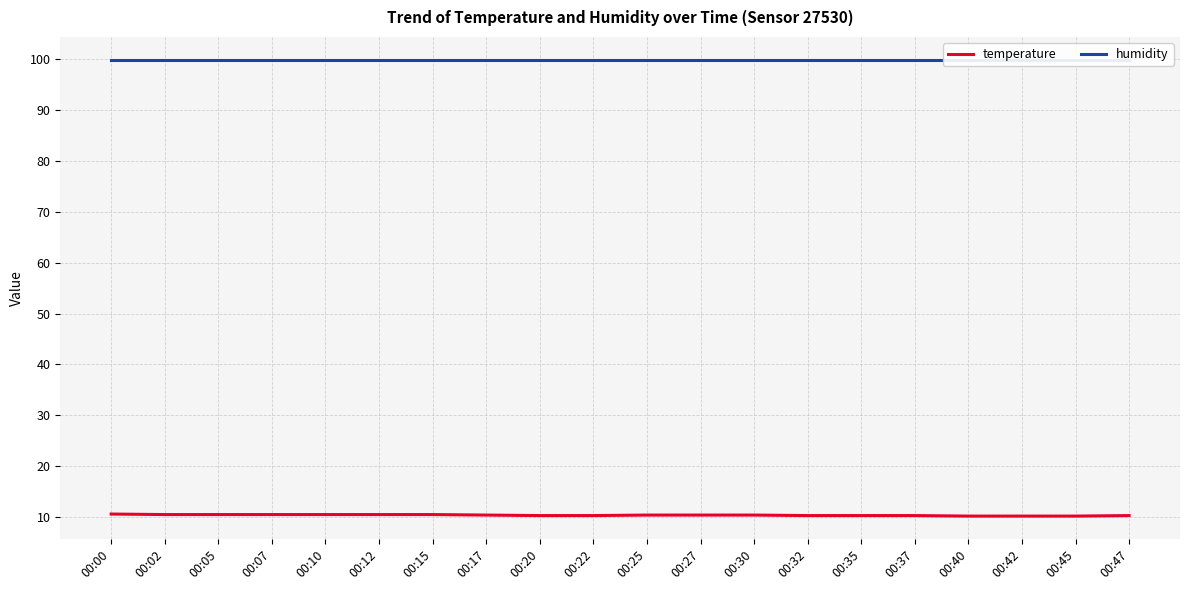

True or false: temperature and humidity cross at least once.

False